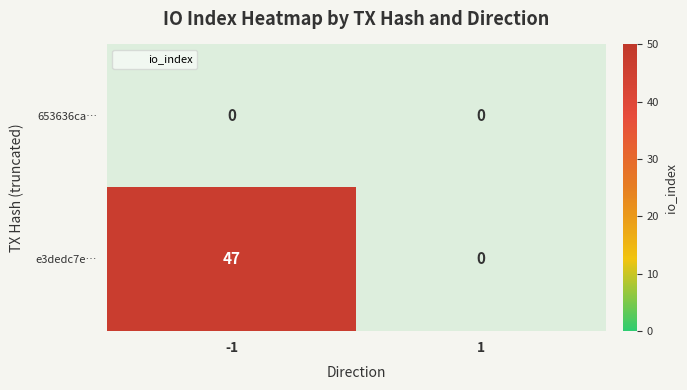

Rank the series at -1 from highest to lowest value.

e3dedc7e…, 653636ca…